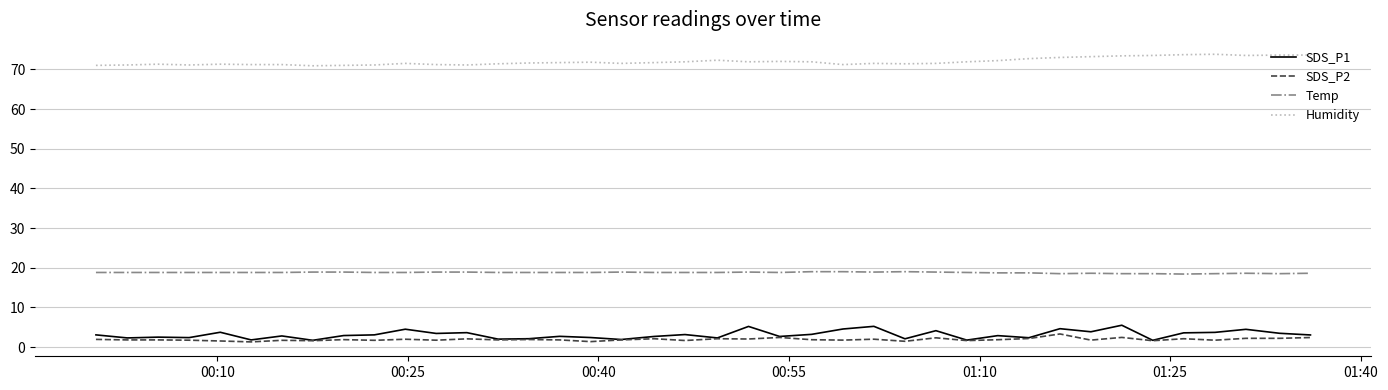

What is the lowest value of the SDS_P2 series?

1.3